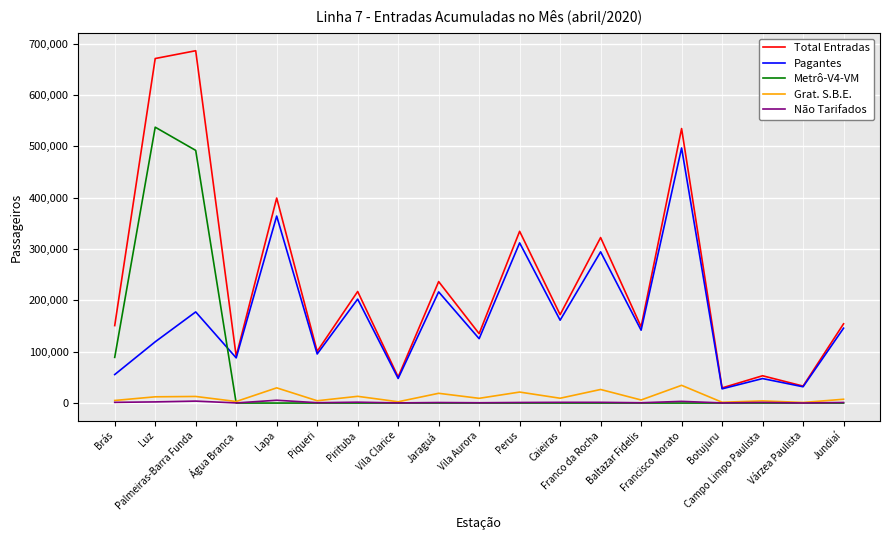

The value of Não Tarifados at Luz is 2257. True or false?

True